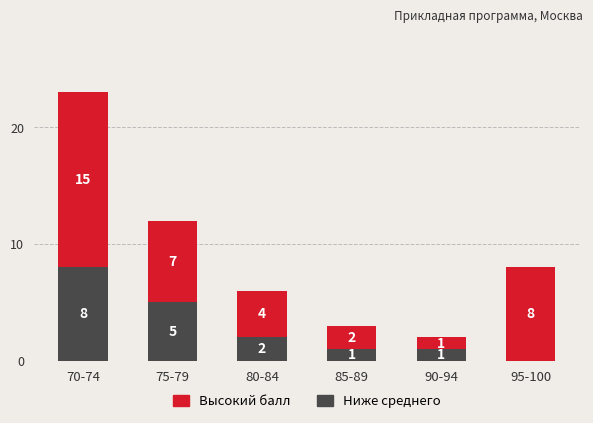

Which category has the highest value in the Ниже среднего series?

70-74